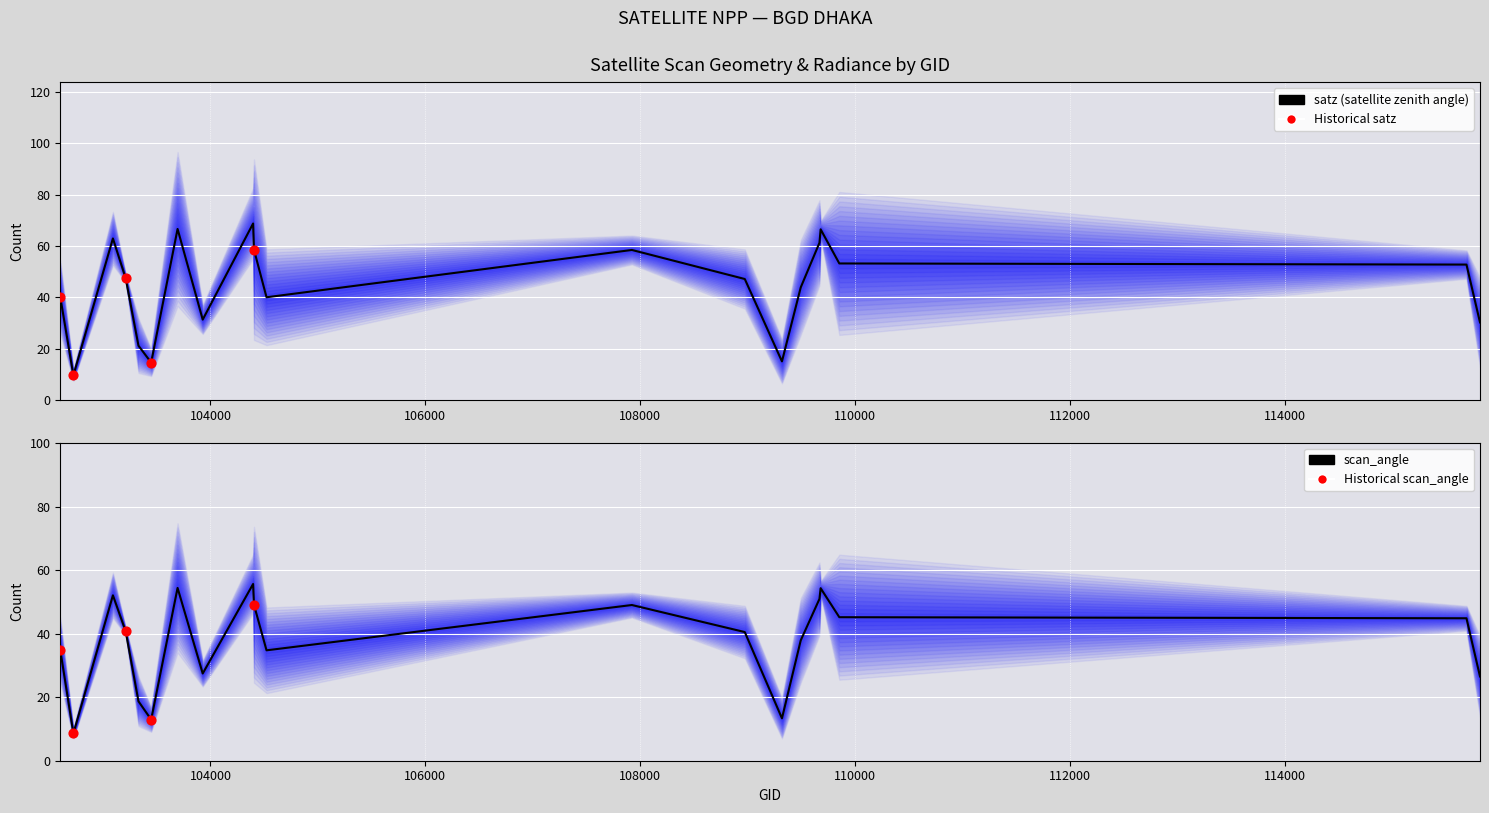

Which series has the largest total across all categories?

satz (satellite zenith angle)